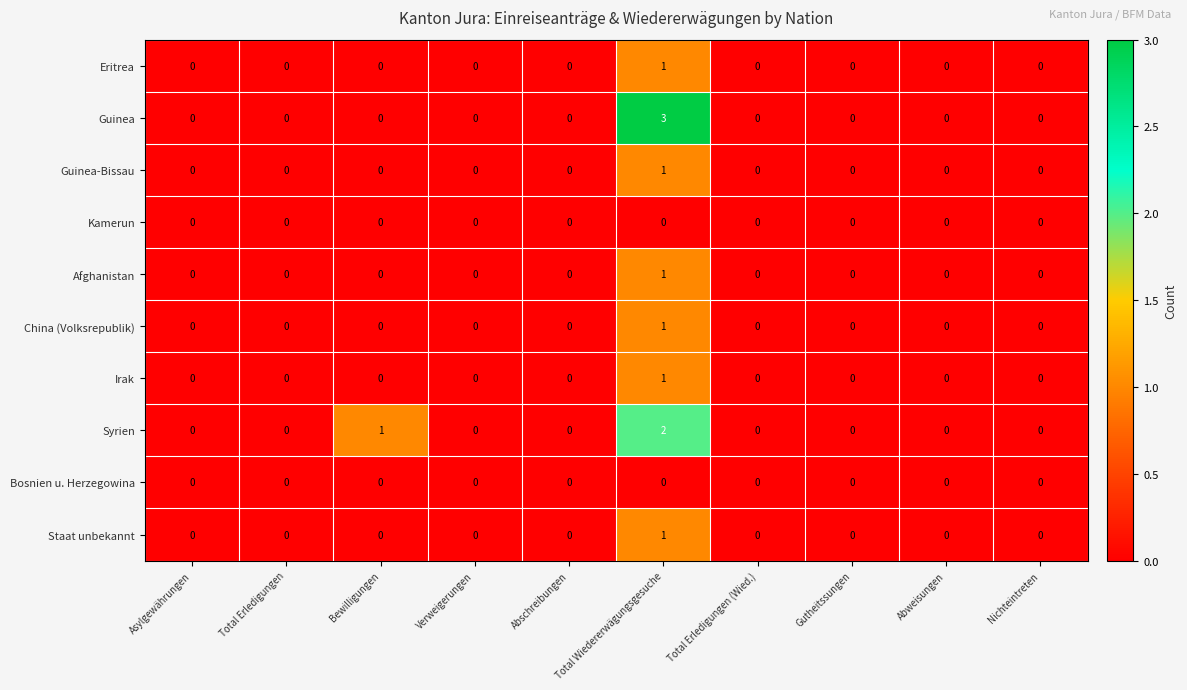

What is the sum of all Syrien values?

3